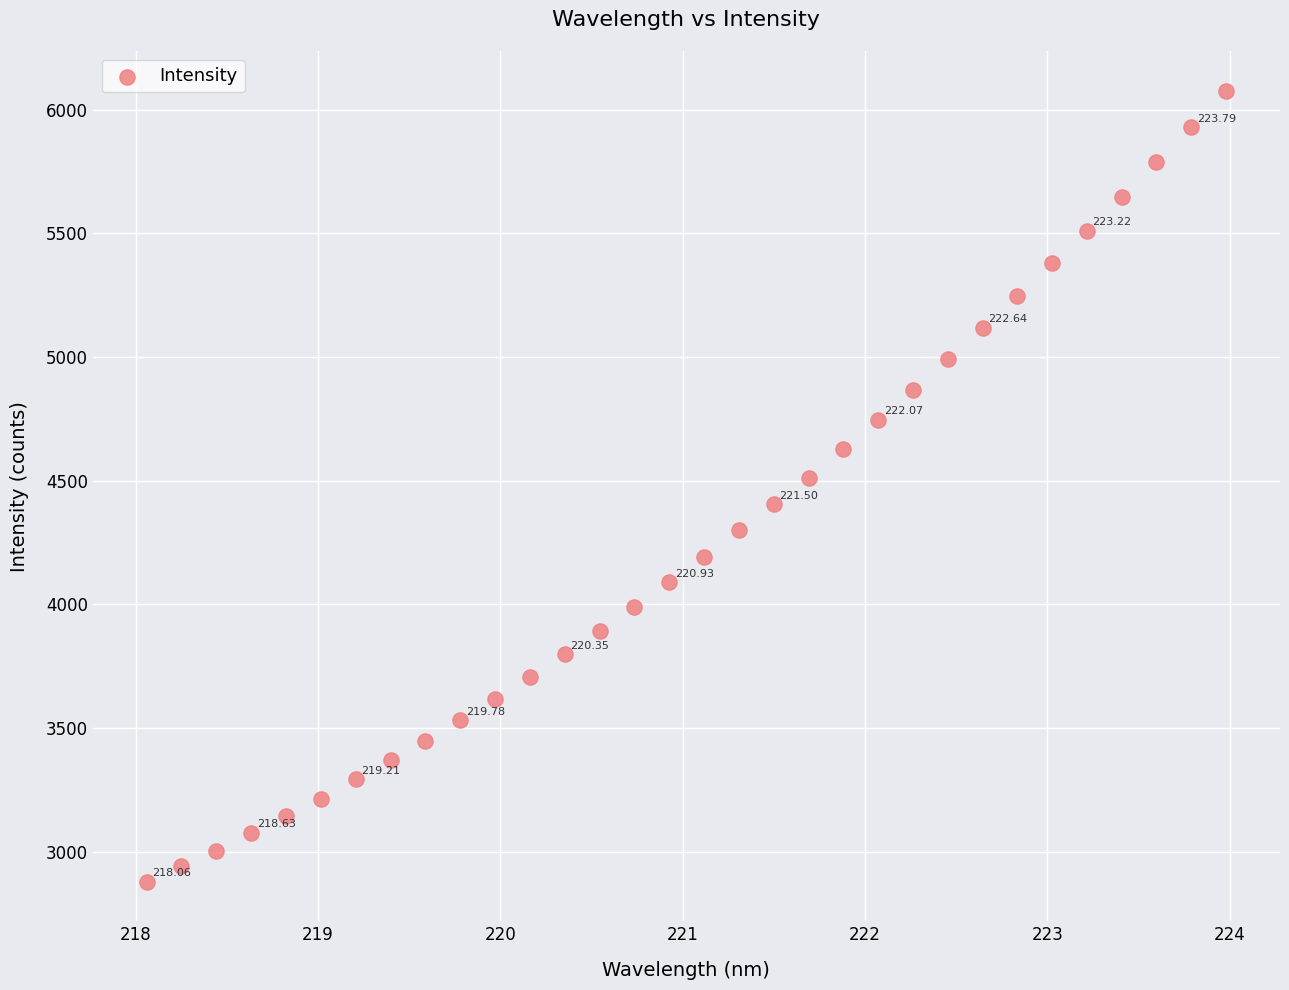

What is the range of X values (max minus min)?

5.9